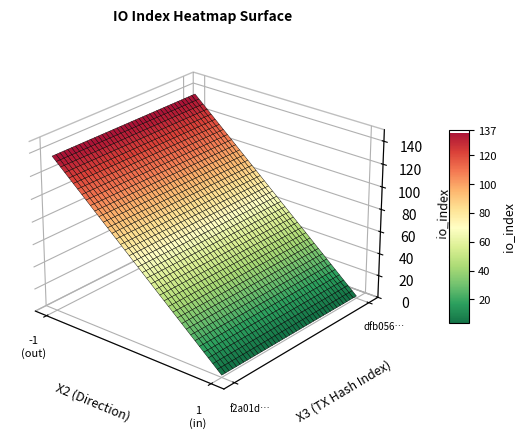

What is the sum of the dfb0564a6d44a8d026f8a856326b0bc79a11171 values at value and direction?

99.8